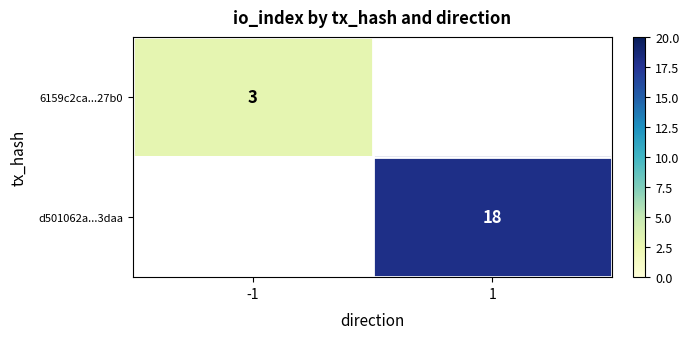

The value of 6159c2ca...27b0 at -1 is 3. True or false?

True